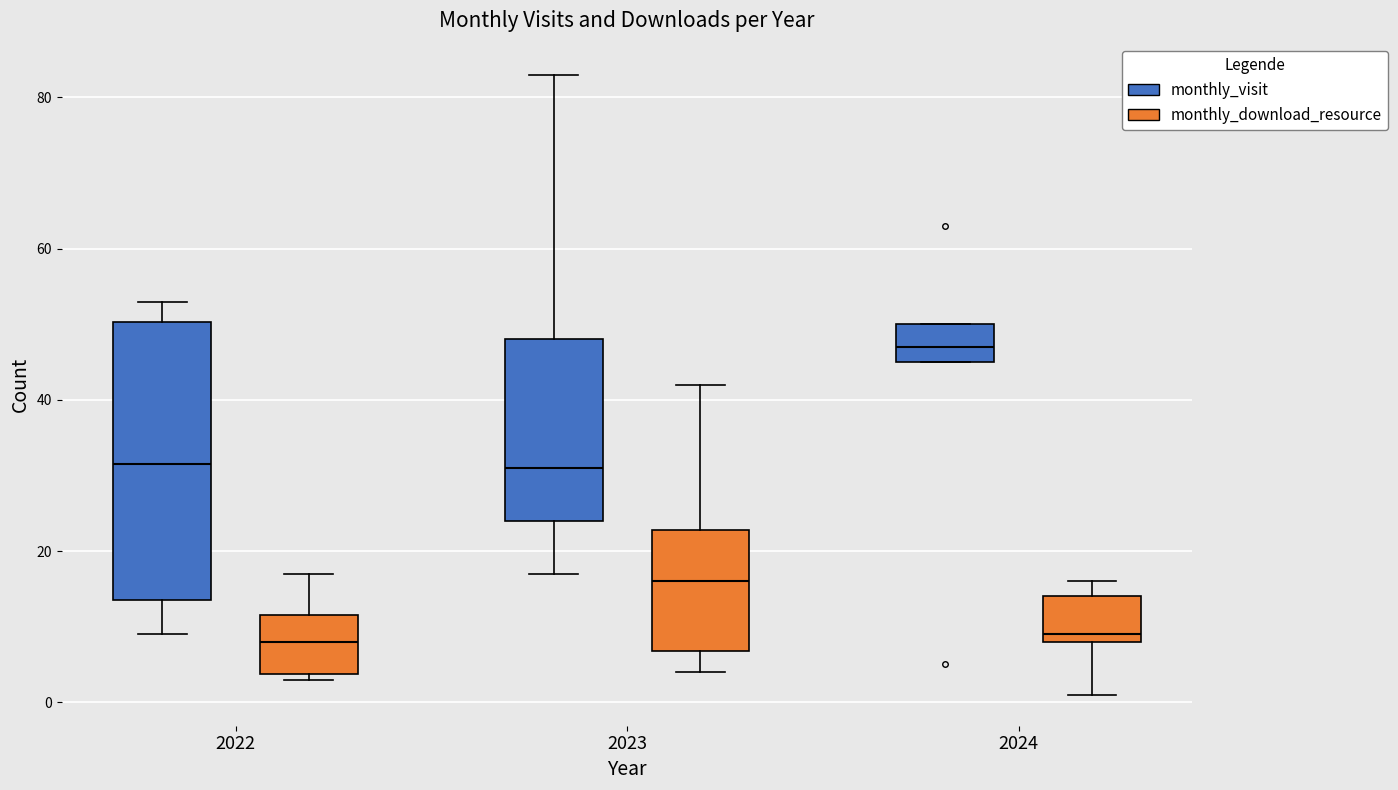

Which box is the tallest, from its lower edge to its upper edge?

2022 (monthly_visit)